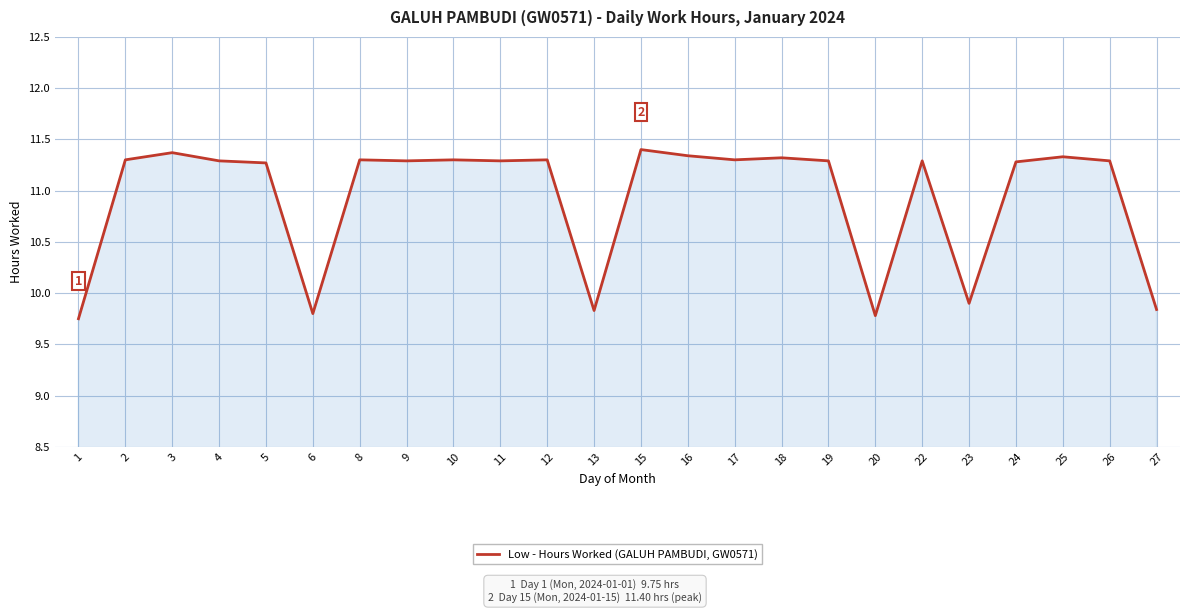

How many series are shown in this chart?

1